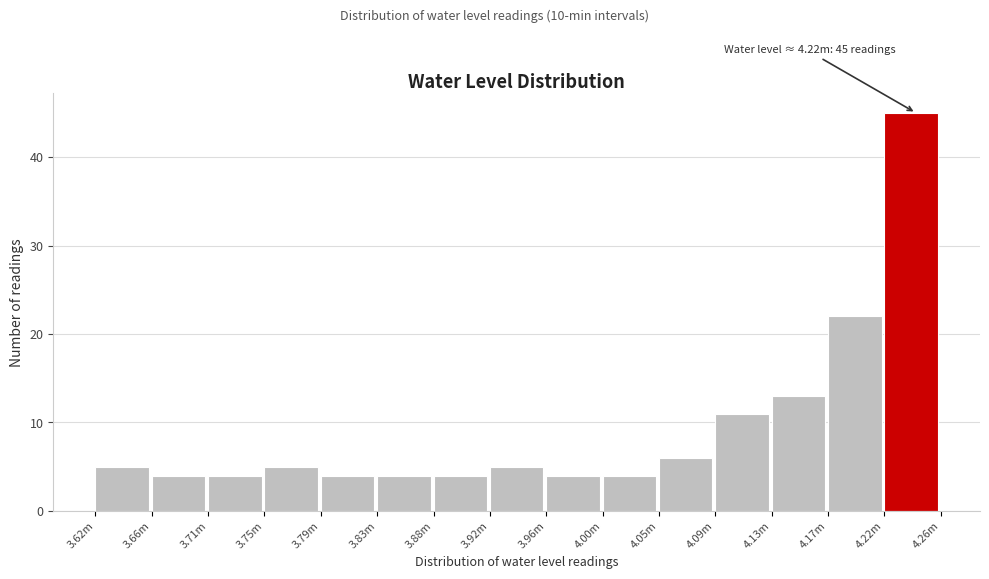

Reading left to right, transcribe all the data shown in this chart.

5	4	4	5	4	4	4	5	4	4	6	11	13	22	45